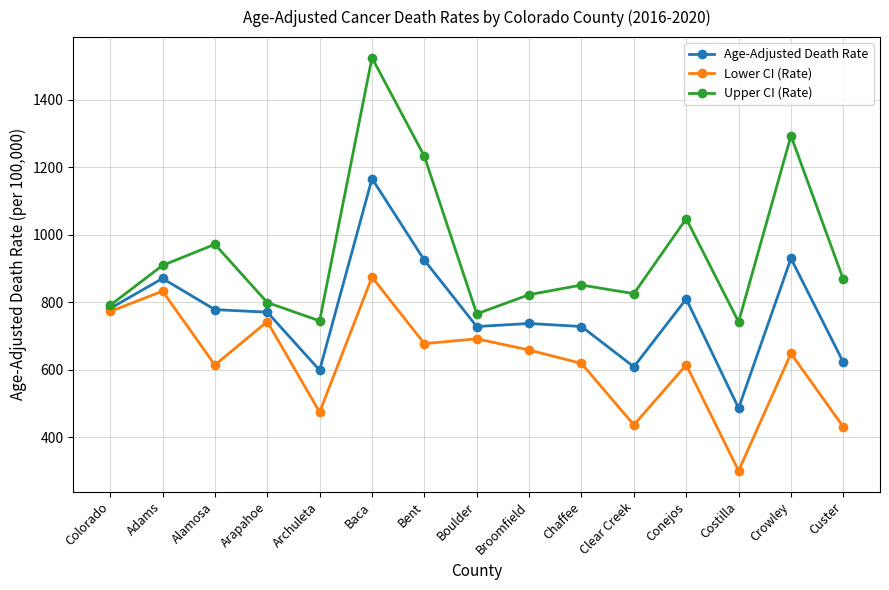

Rank the series by their maximum value, from lowest to highest.

Lower CI (Rate), Age-Adjusted Death Rate, Upper CI (Rate)